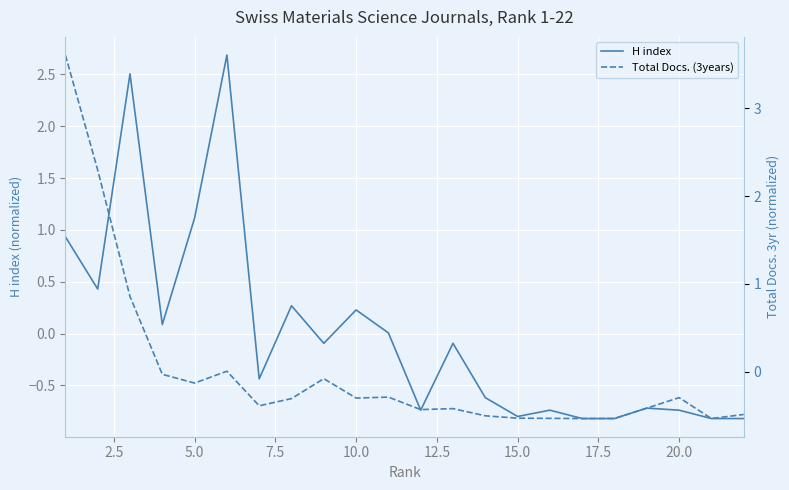

What is the maximum value for H index?

2.7